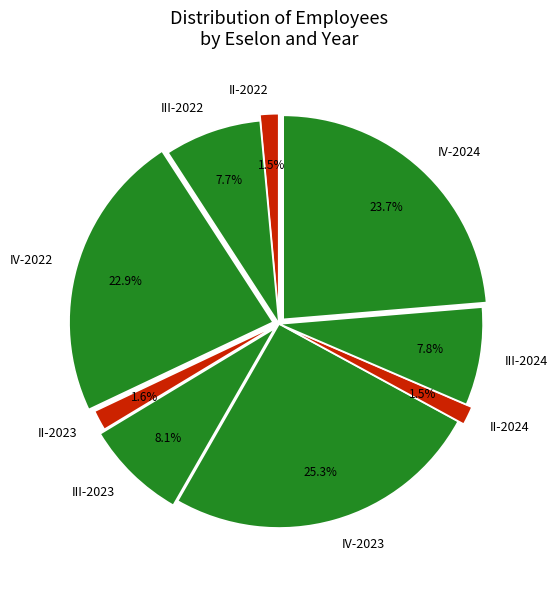

Which has a higher value, III-2023 or II-2024?

III-2023